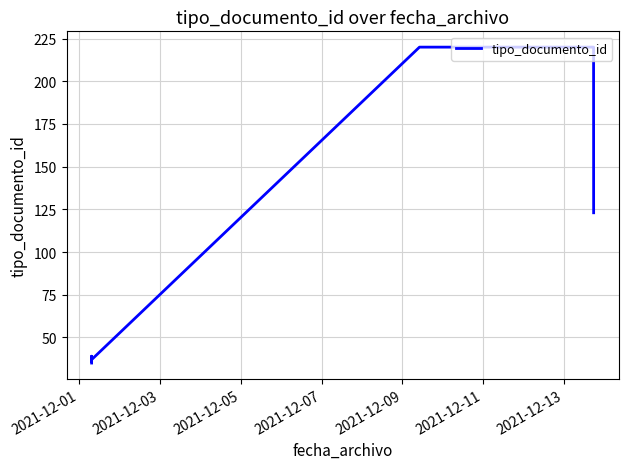

What is the difference between the maximum and second lowest values?

184